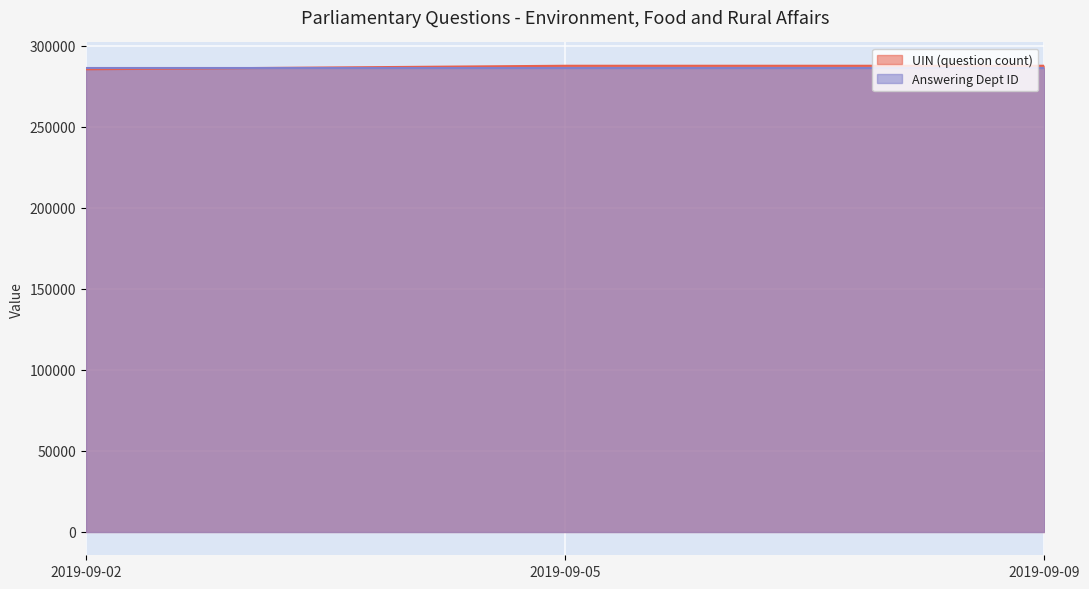

Which label corresponds to the smallest value in the chart?

2019-09-02